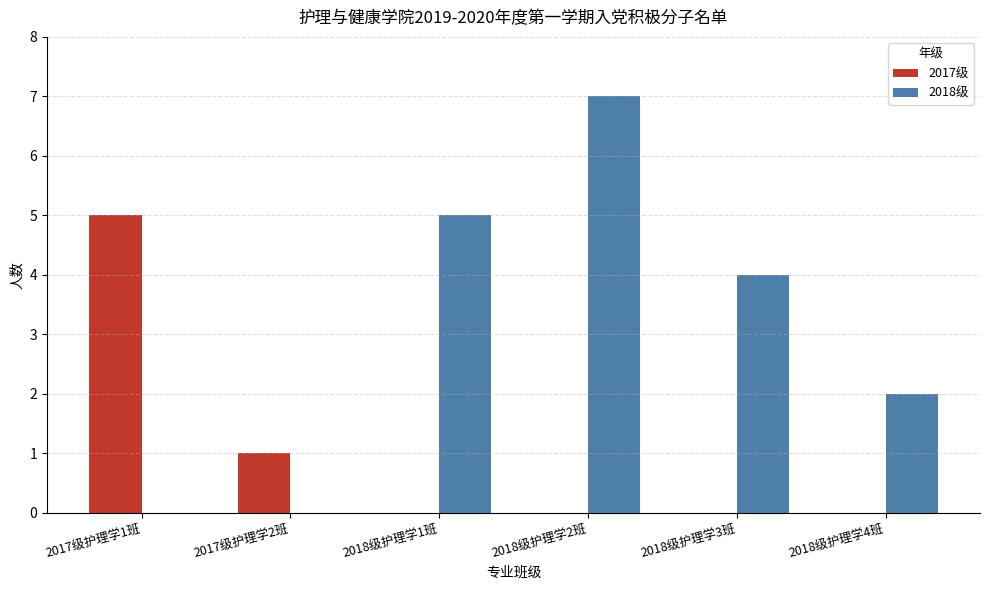

What is the sum of all 2018级 values?

18